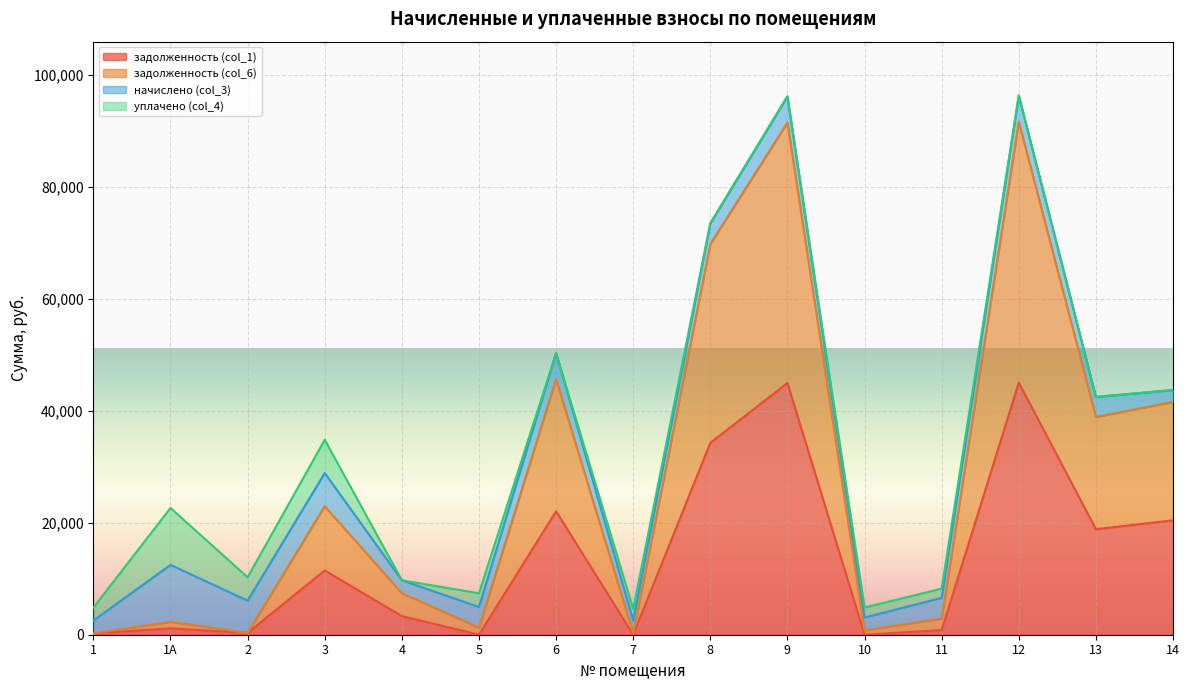

At which label does задолженность (col_1) first exceed 3328?

3